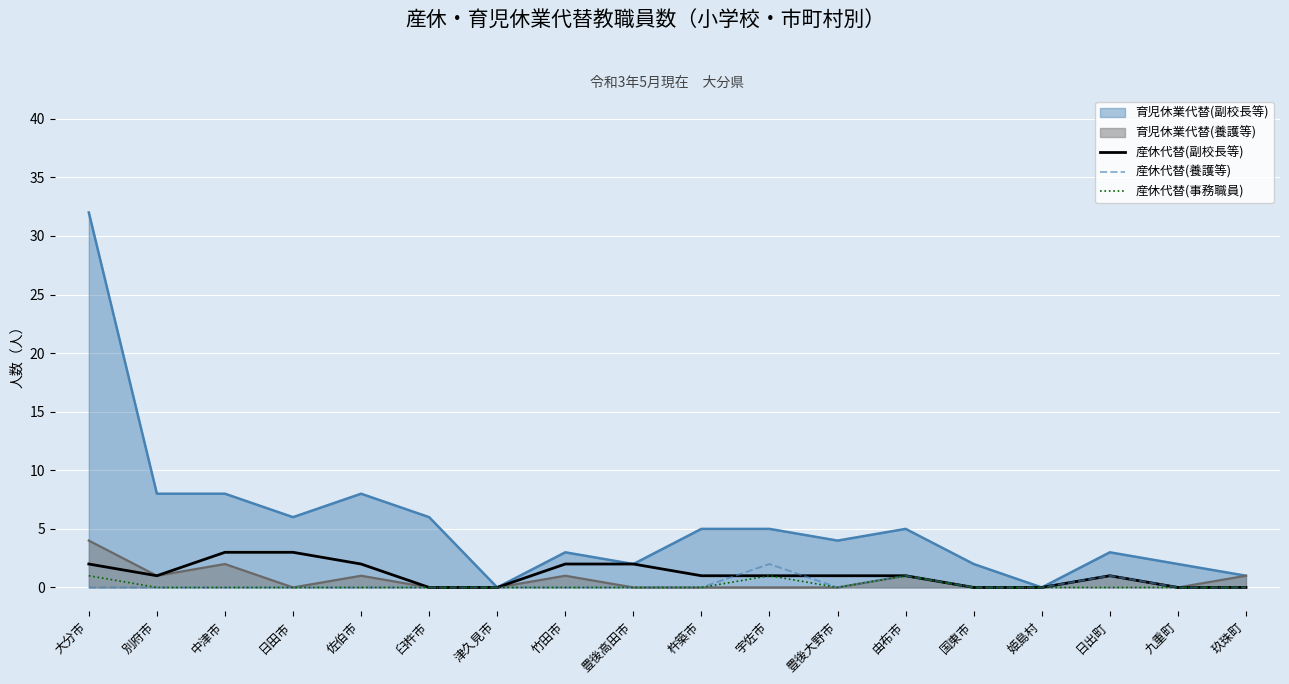

Between 佐伯市 and 豊後高田市, which series saw the biggest shift?

育児休業代替(副校長等)